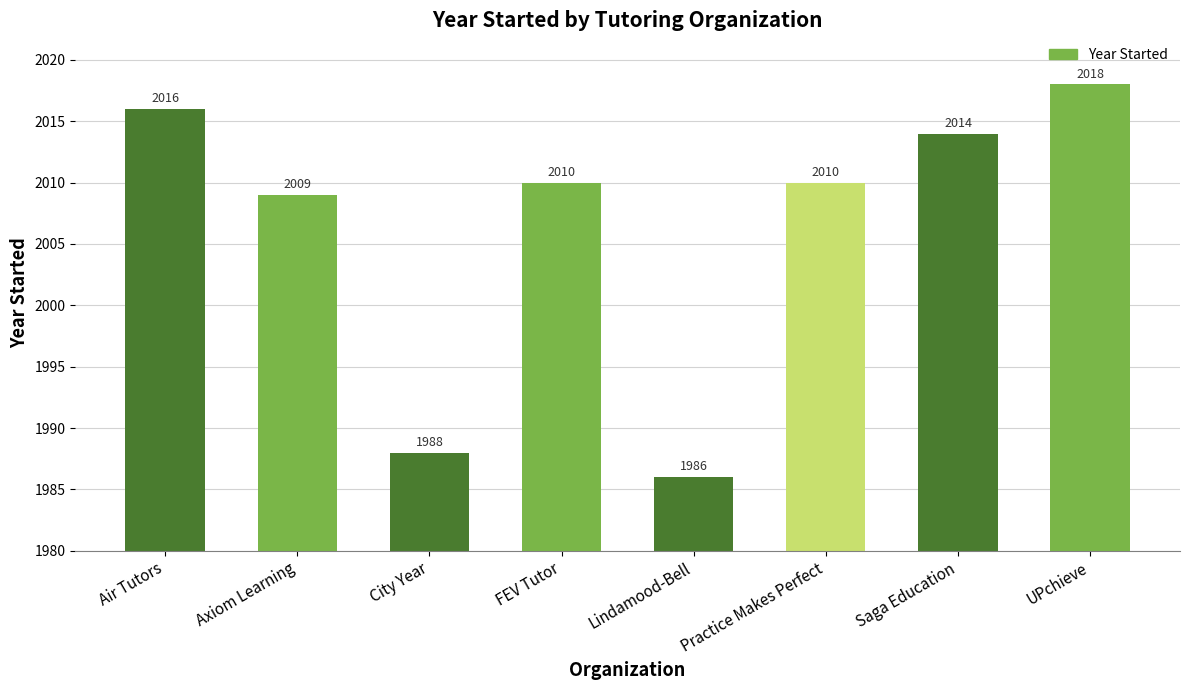

Reading right to left, what are all the values shown in this chart?

UPchieve=2018	Saga Education=2014	Practice Makes Perfect=2010	Lindamood-Bell=1986	FEV Tutor=2010	City Year=1988	Axiom Learning=2009	Air Tutors=2016